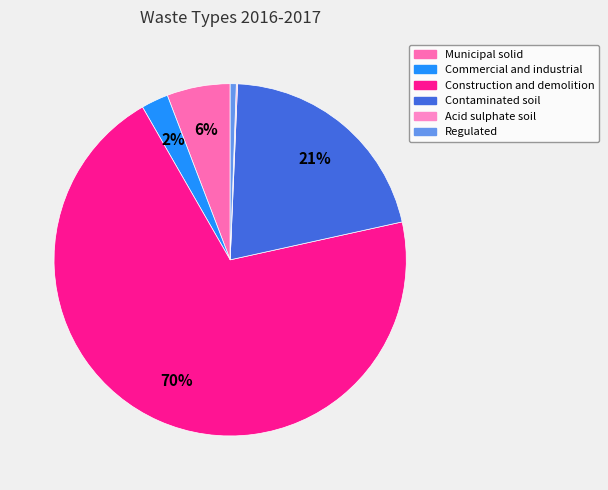

Rank the categories by value from highest to lowest.

Construction and demolition, Contaminated soil, Municipal solid, Commercial and industrial, Regulated, Acid sulphate soil